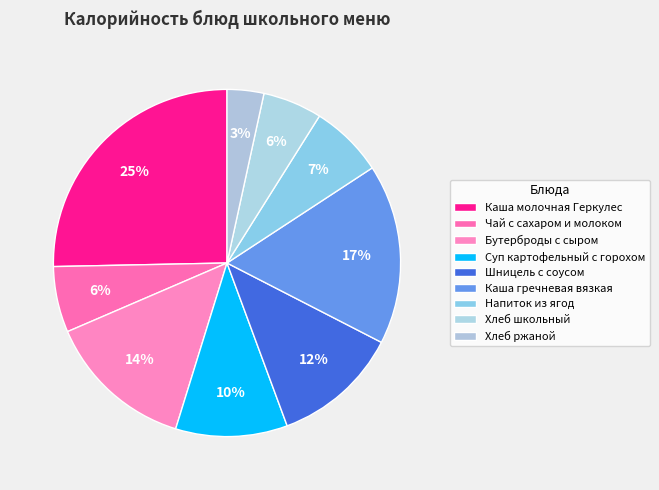

The Чай с сахаром и молоком slice represents 6% of the pie. True or false?

True